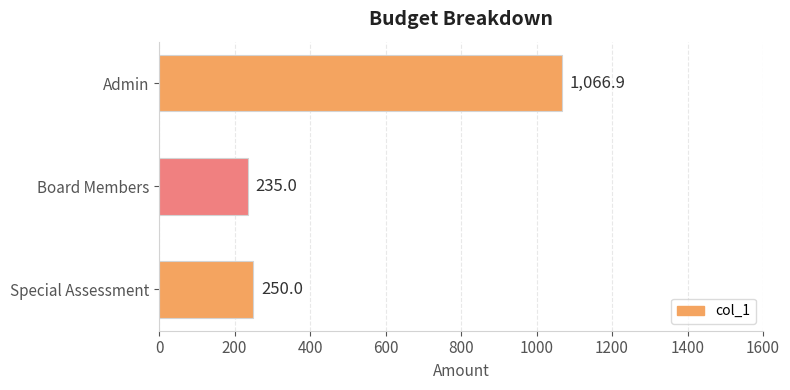

What is the greatest value displayed?

1066.9